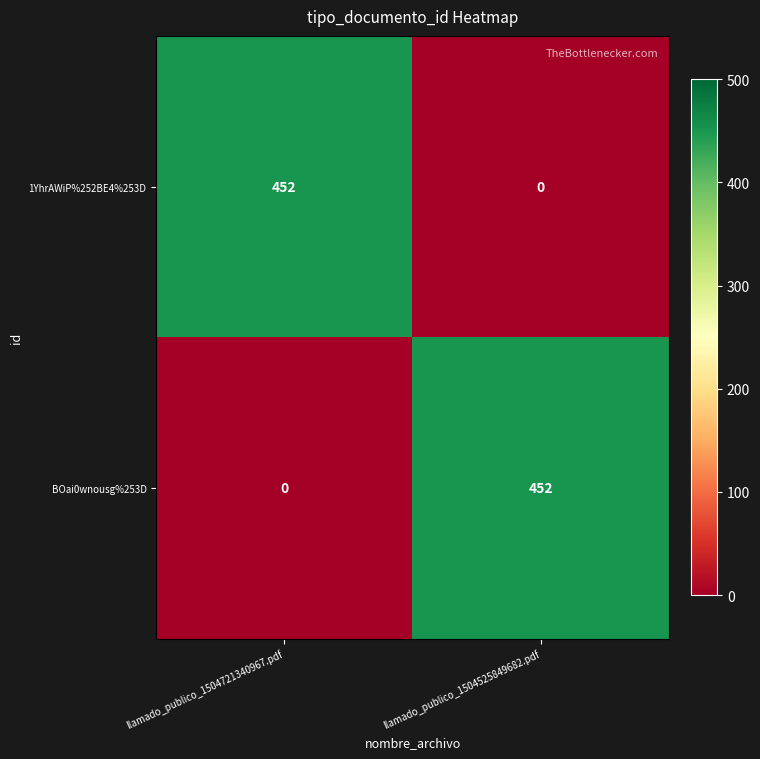

What is the maximum value shown in the chart?

452